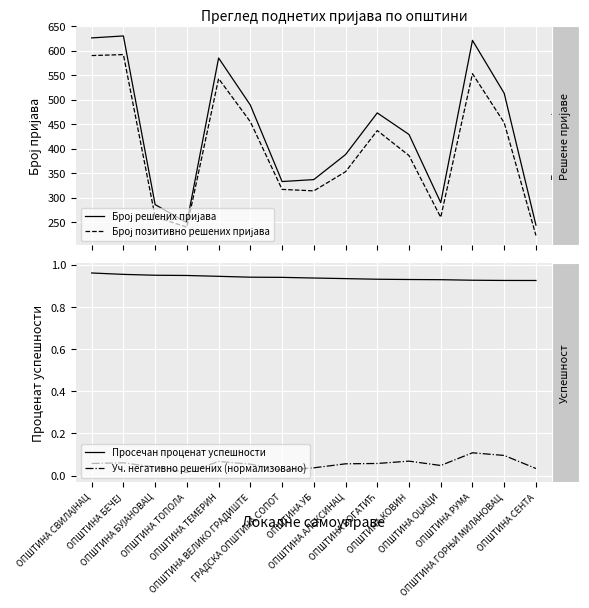

Reading left to right, transcribe all the data shown in this chart.

Број решених пријава: 626.0	630.0	286.0	249.0	585.0	489.0	333.0	337.0	388.0	473.0	429.0	290.0	621.0	513.0	244.0
Број позитивно решених пријава: 590.0	592.0	261.0	240.0	543.0	455.0	317.0	314.0	353.0	437.0	386.0	260.0	553.0	453.0	223.0
Просечан проценат успешности: 1.0	1.0	1.0	0.9	0.9	0.9	0.9	0.9	0.9	0.9	0.9	0.9	0.9	0.9	0.9
Уч. негативно решених (нормализовано): 0.1	0.1	0.0	0.0	0.1	0.1	0.0	0.0	0.1	0.1	0.1	0.0	0.1	0.1	0.0